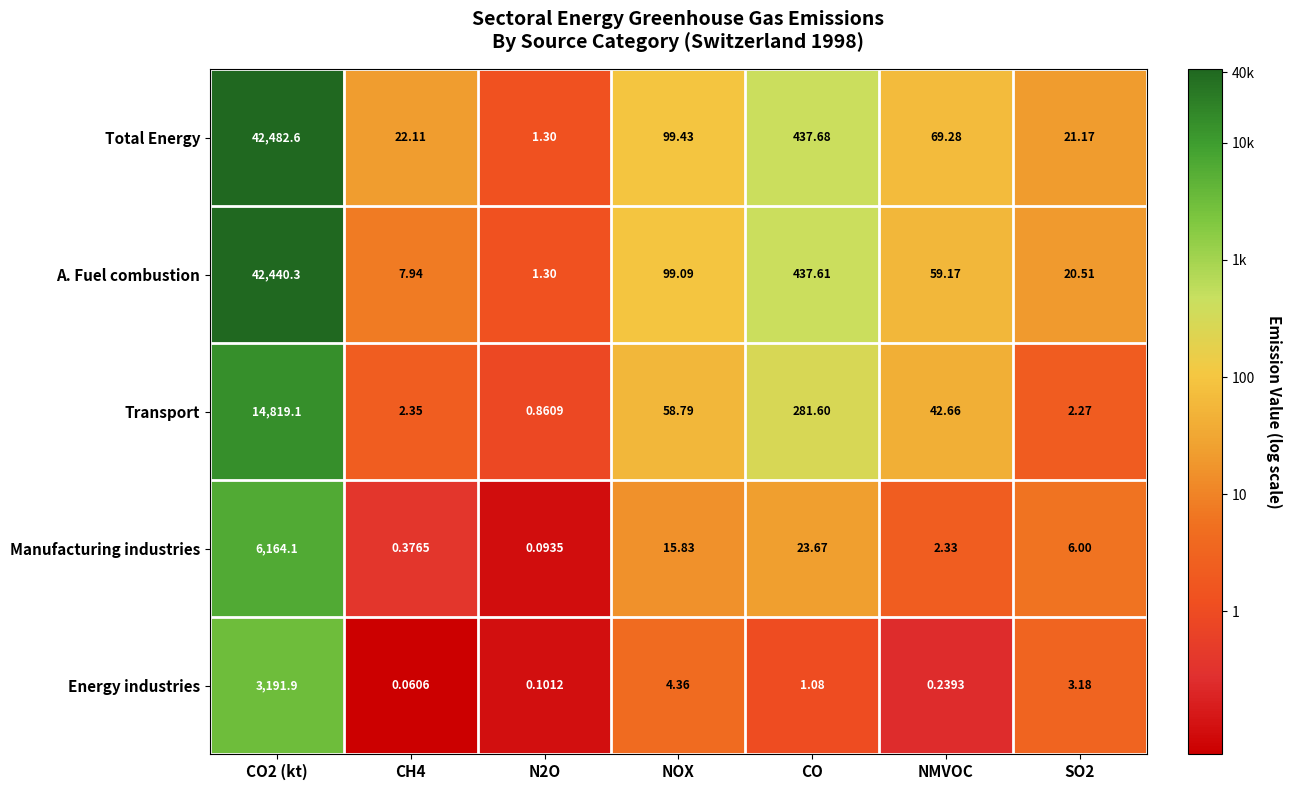

Which series has the widest spread of values?

Total Energy